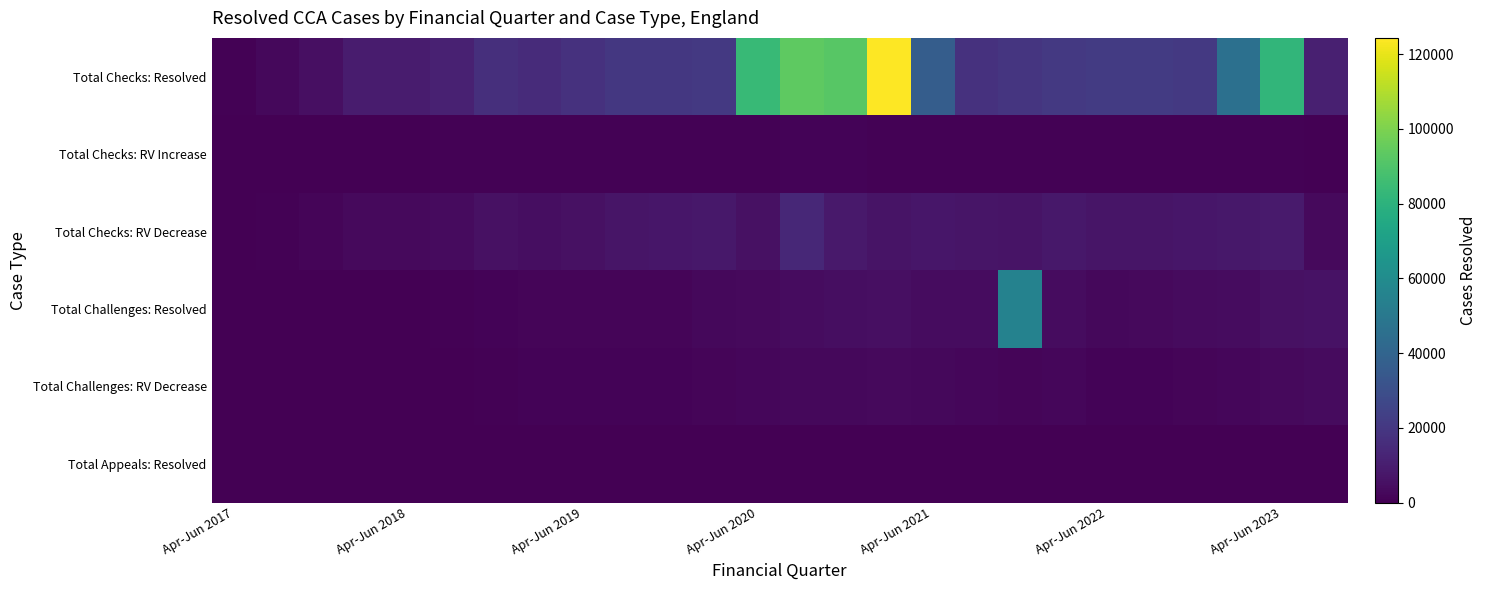

Which category has the lowest value across all series?

Apr-Jun 2017